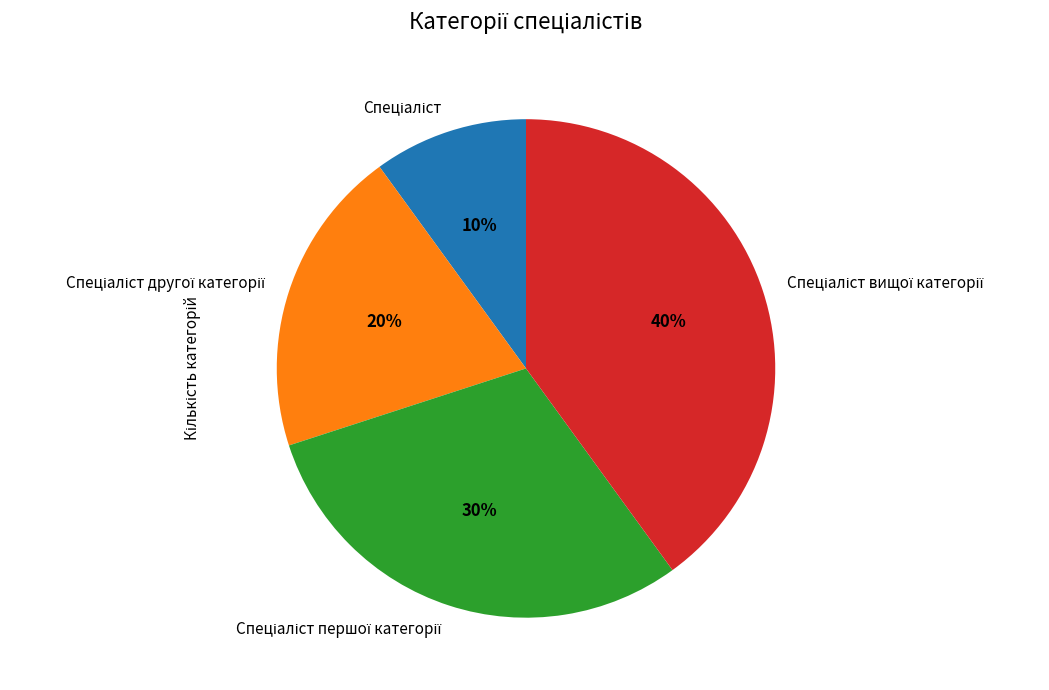

To the nearest percent, what is the difference between the largest and smallest slice percentages?

30%